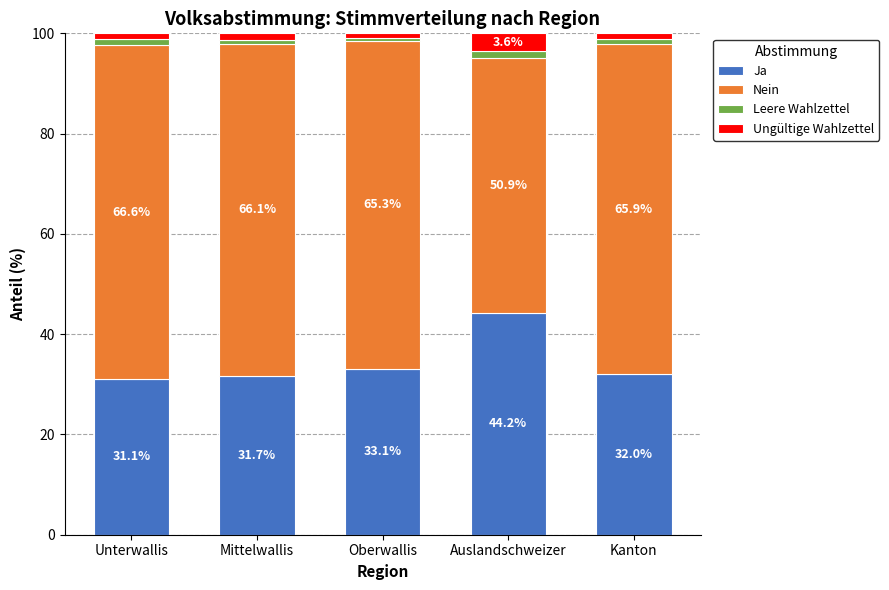

How many values in the Ja series exceed 32?

3